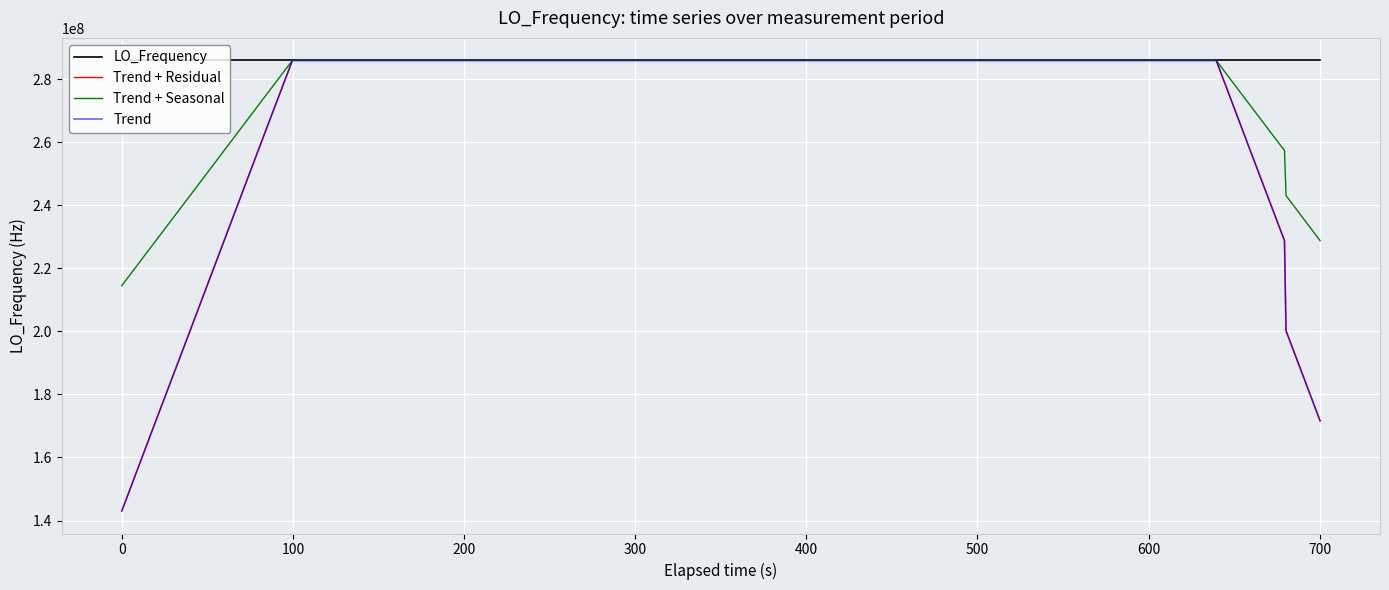

True or false: Trend + Seasonal and Trend + Residual cross at least once.

True